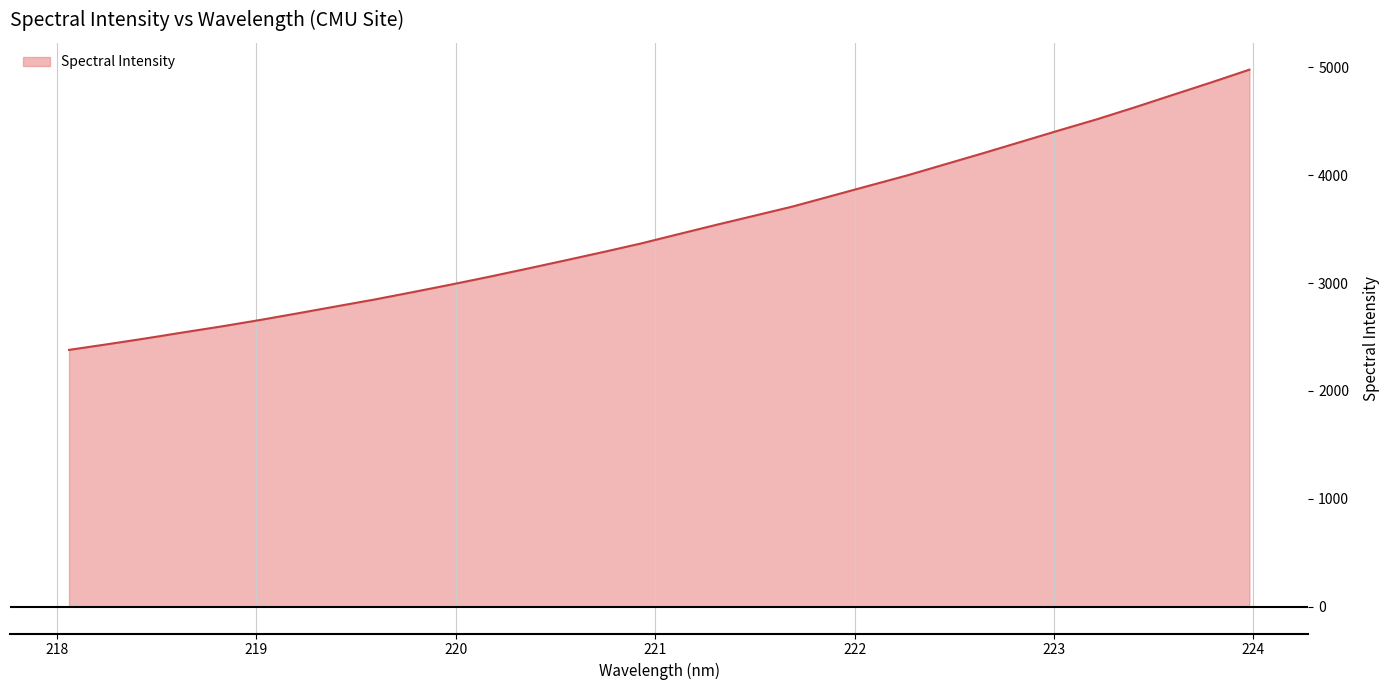

What is the difference between the maximum and minimum values?

2598.3